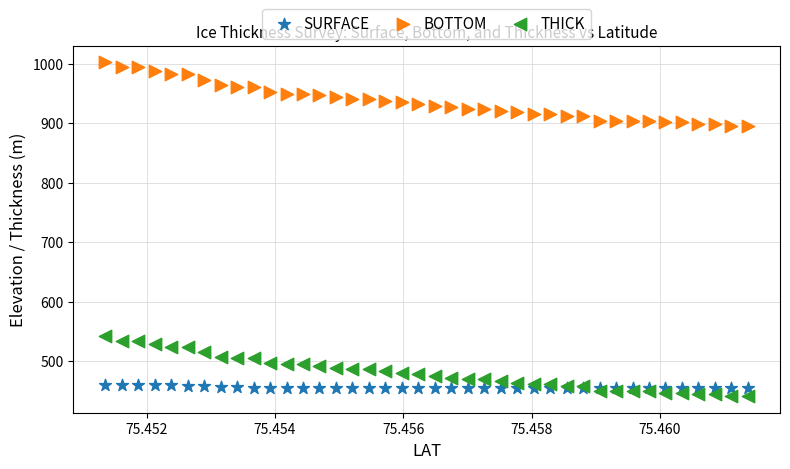

Which series contains the highest Y value?

BOTTOM